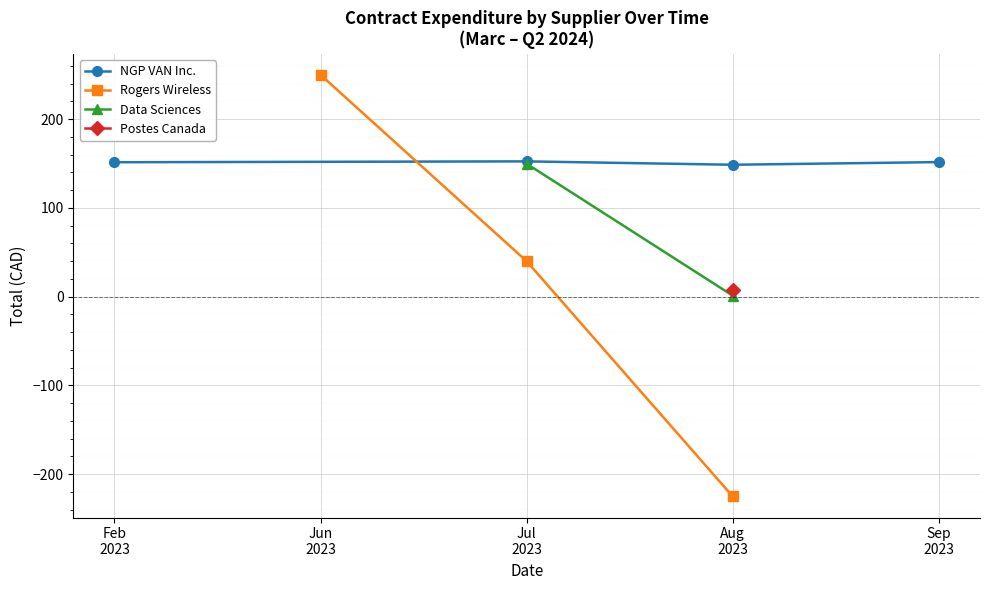

What position from the right is 2023/07/02?

3